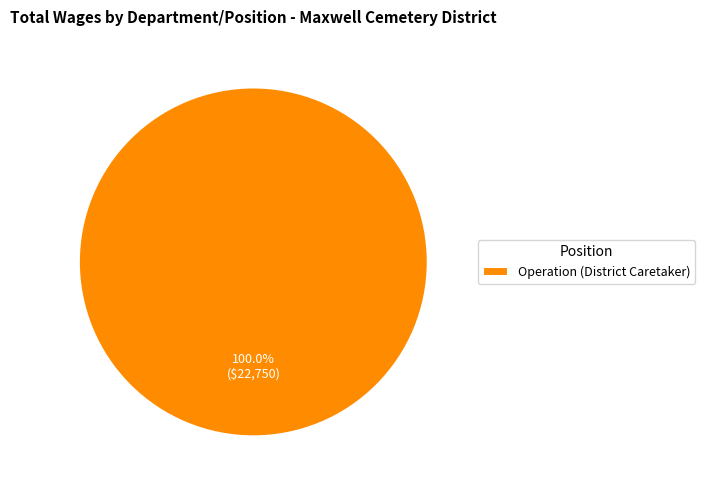

Rank the categories by value from highest to lowest.

Operation (District Caretaker)